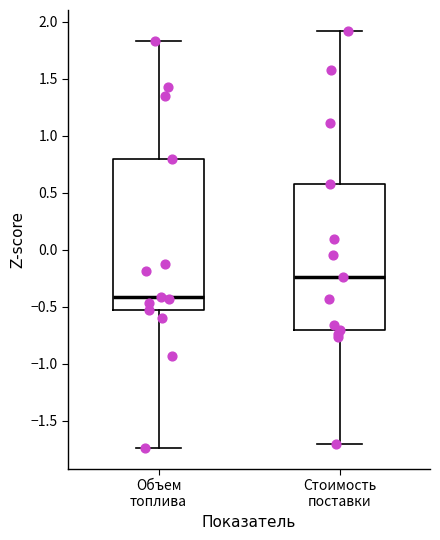

Which box has the highest median line?

Стоимость поставки